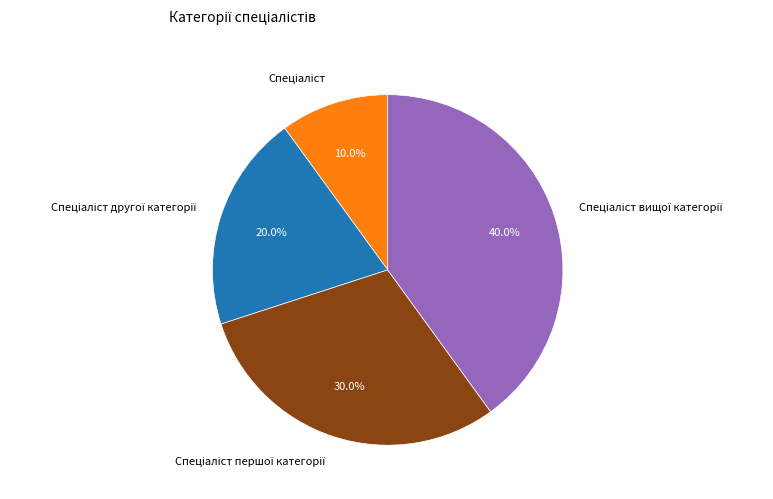

To the nearest percent, what is the average slice percentage?

25%